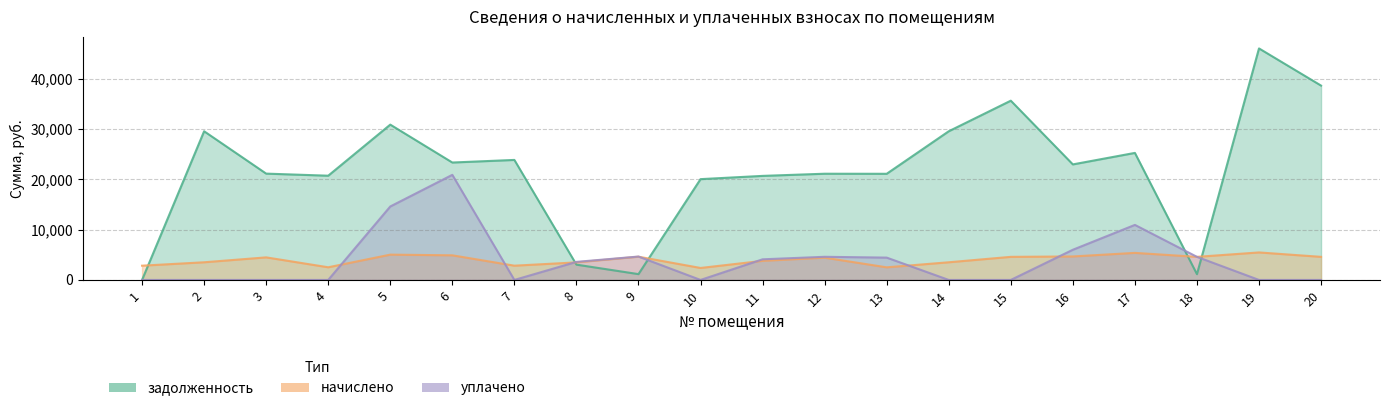

At how many categories does at least one series exceed 5171?

16